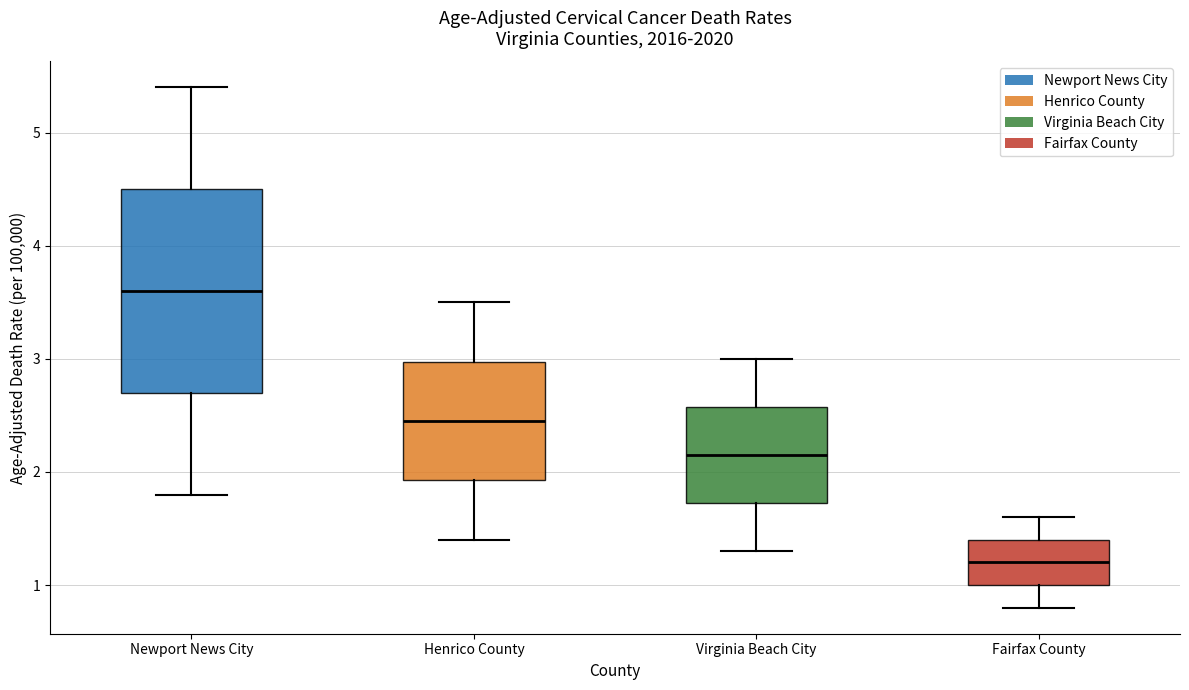

Reading left to right, transcribe this box plot: for each box, give where its median line is, the range the box spans, and where its two whiskers end, as read against the y-axis. The values are not printed on the chart, so give them approximately, as read against the axis.

Newport News City: median 3.6, box 2.7 to 4.5, whiskers 1.8 to 5.4
Henrico County: median 2.5, box 1.9 to 3.0, whiskers 1.4 to 3.5
Virginia Beach City: median 2.2, box 1.7 to 2.6, whiskers 1.3 to 3.0
Fairfax County: median 1.2, box 1.0 to 1.4, whiskers 0.8 to 1.6